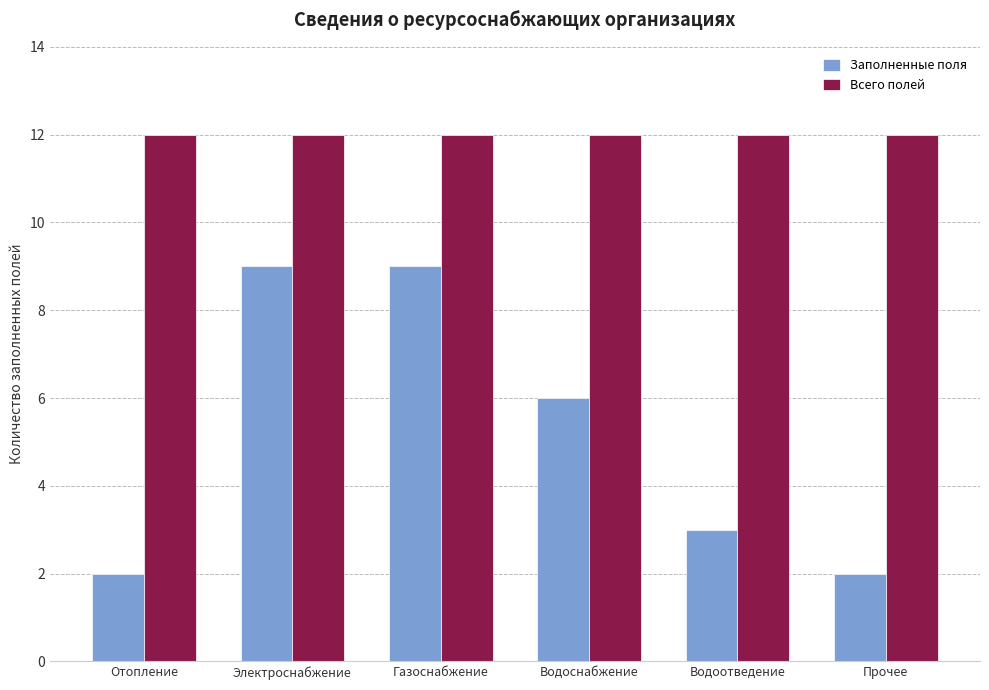

Rank the series by their average value, from highest to lowest.

Всего полей, Заполненные поля